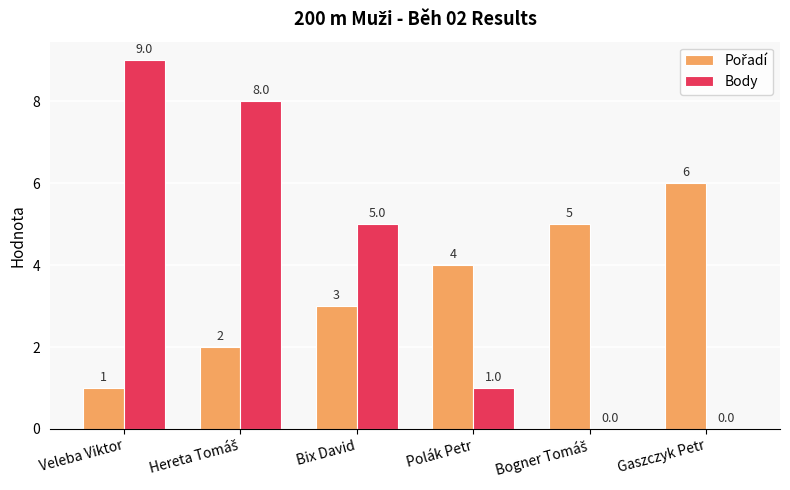

The value of Body at Gaszczyk Petr is -5. True or false?

False